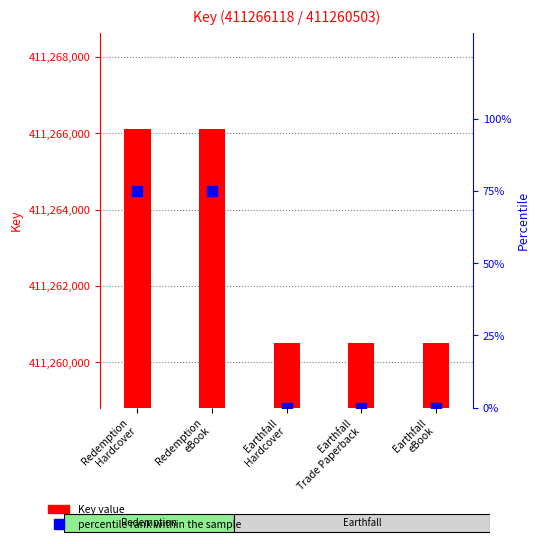

List the labels in order of Key value, largest first.

Redemption
Hardcover, Redemption
eBook, Earthfall
Hardcover, Earthfall
Trade Paperback, Earthfall
eBook